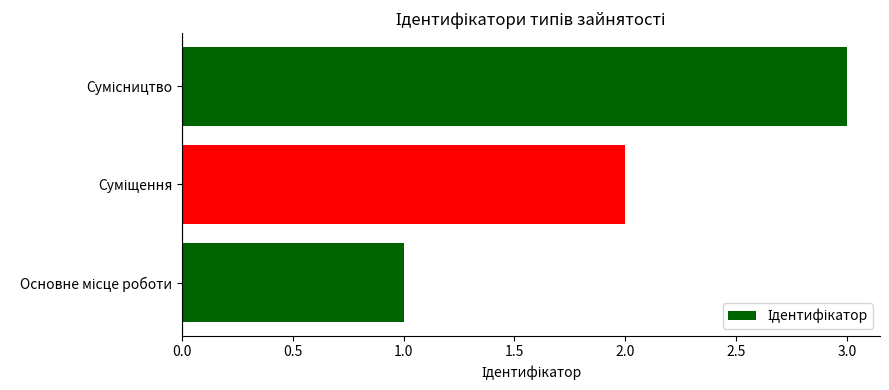

What is the maximum value shown in the chart?

3